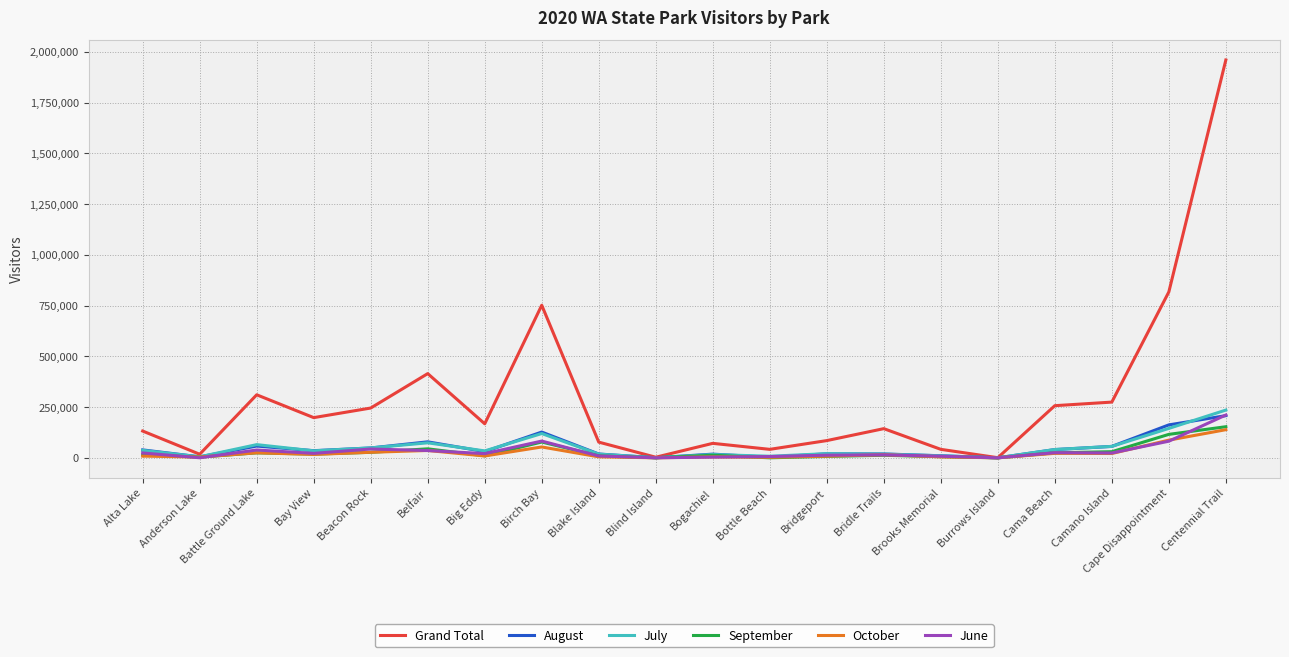

At which category is the sum across all series the highest?

Centennial Trail